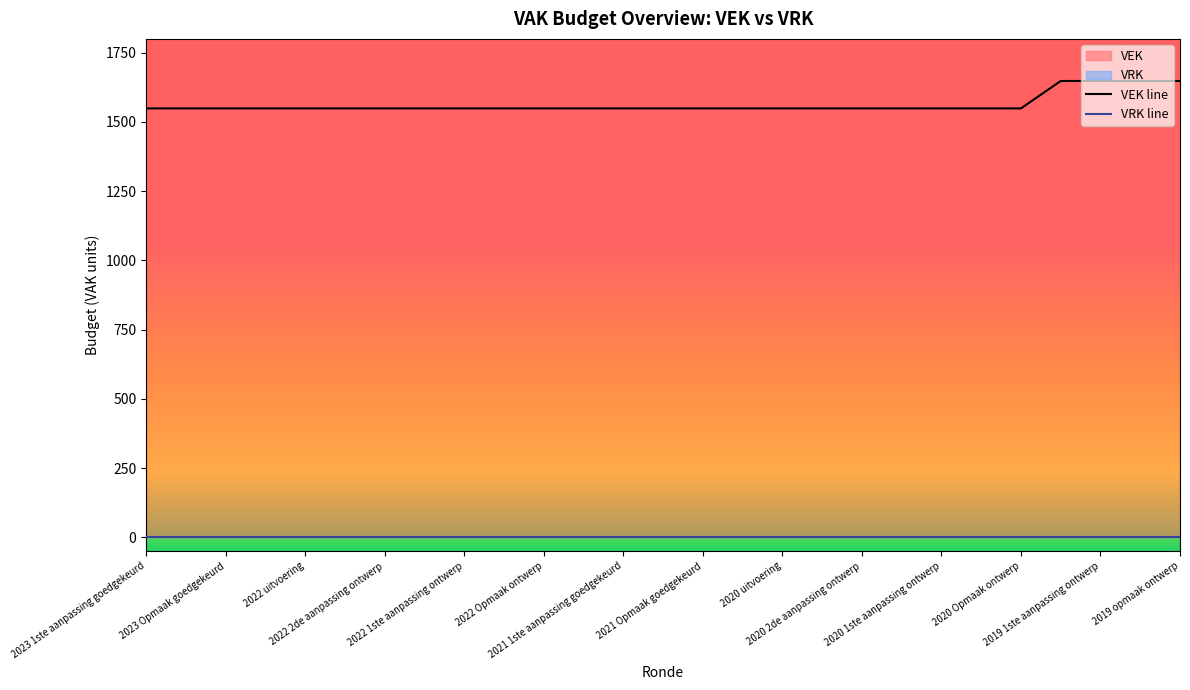

Does the chart display data point markers on the line(s)?

No